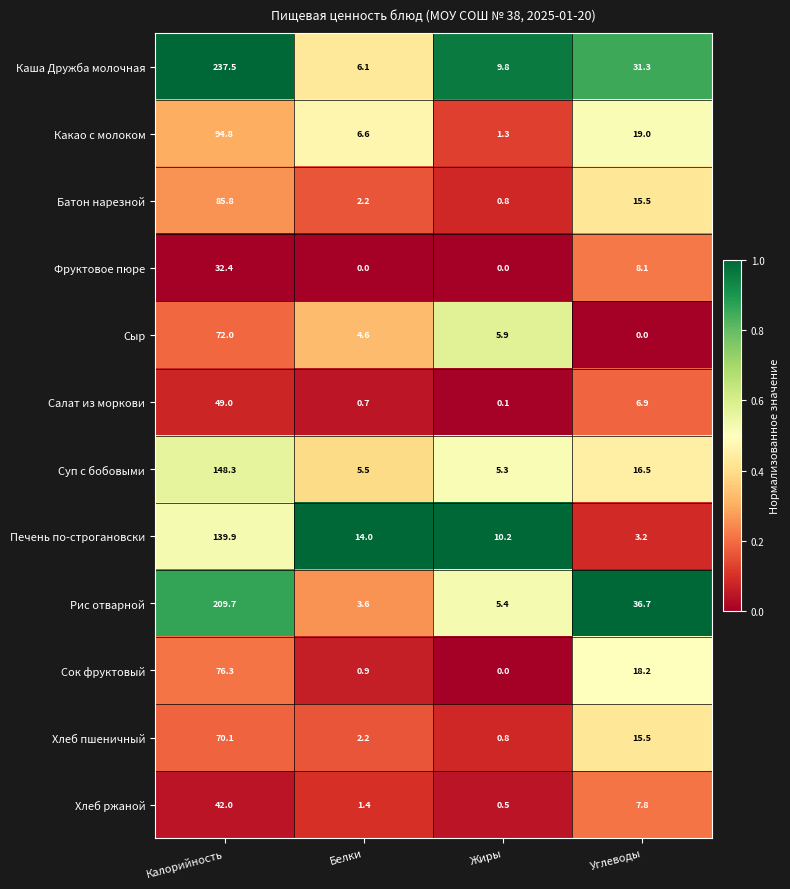

At which label does Сыр reach its minimum?

Углеводы